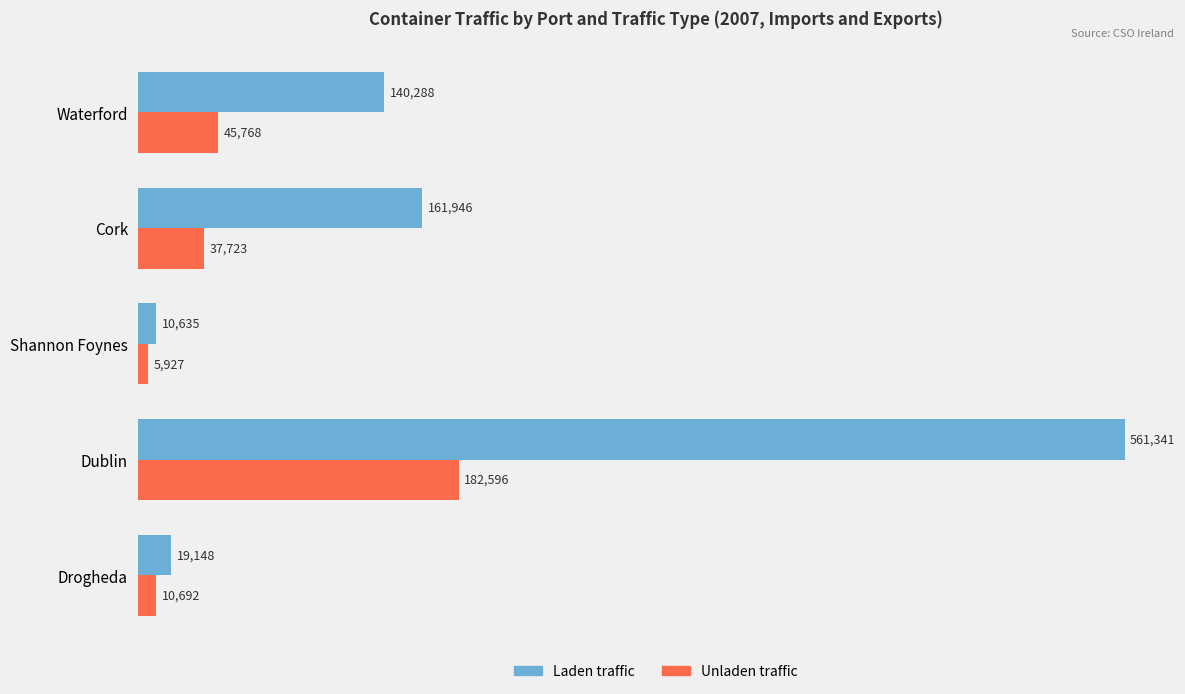

Read the Laden traffic value at Dublin, to the nearest 100.

561300